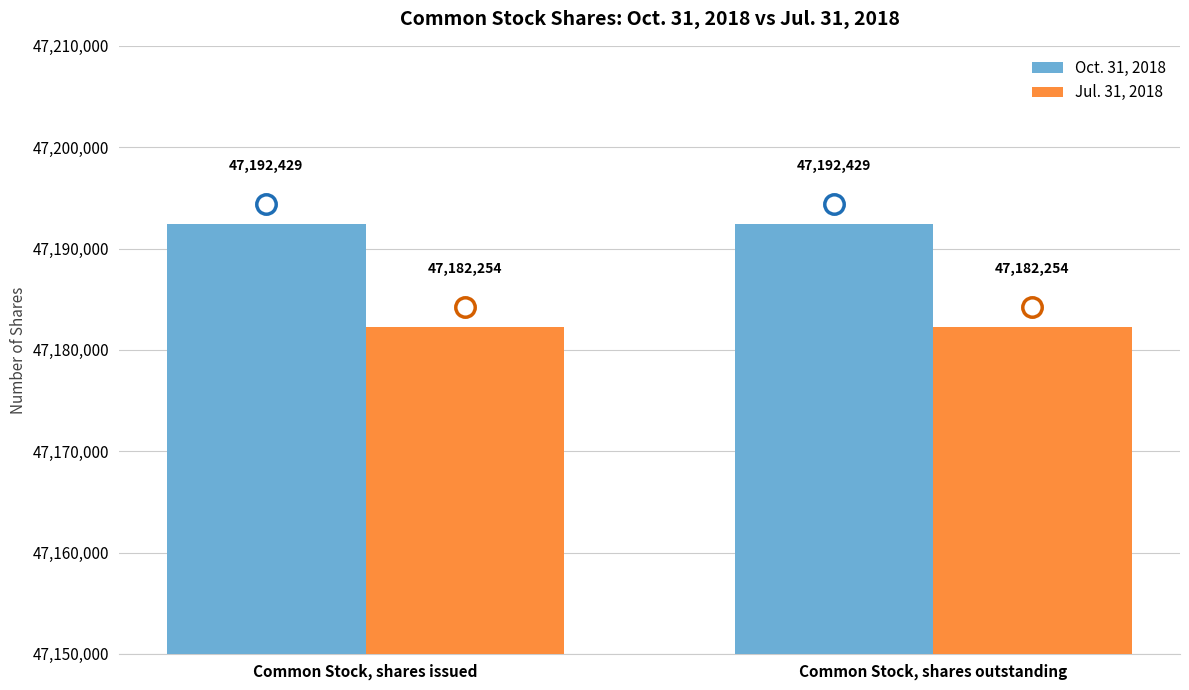

What is the spread (max minus min) of values at Common Stock, shares issued?

10175